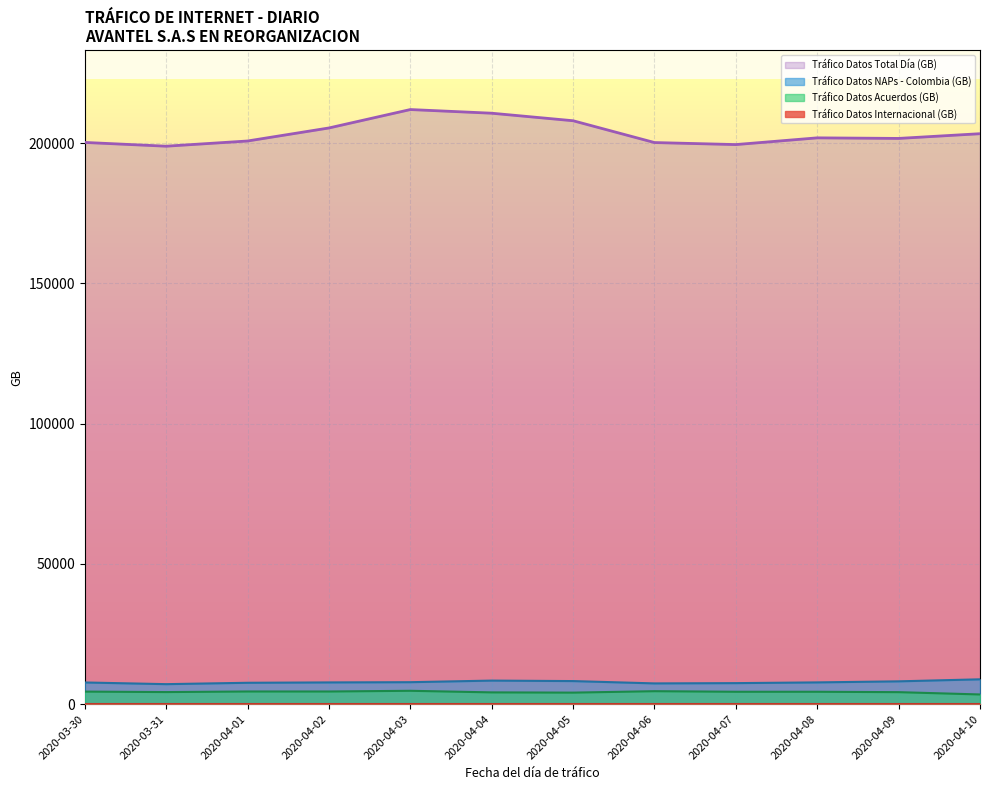

What is the value of the Tráfico Datos NAPs - Colombia (GB) point at the 5th from the left?

7837.0